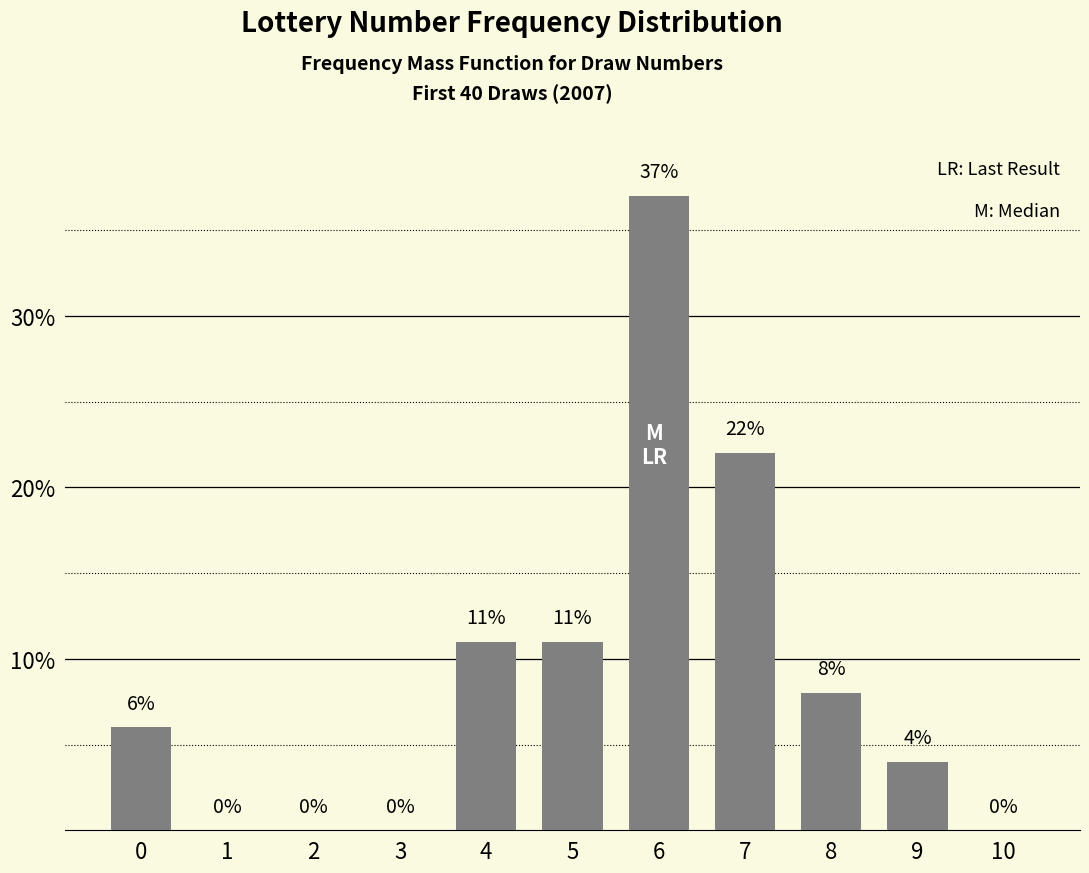

Which label corresponds to the largest value in the chart?

6